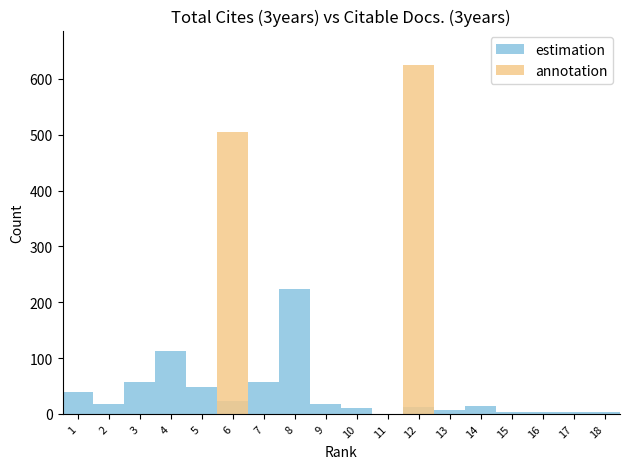

Which series changed the most between 14 and 15?

estimation